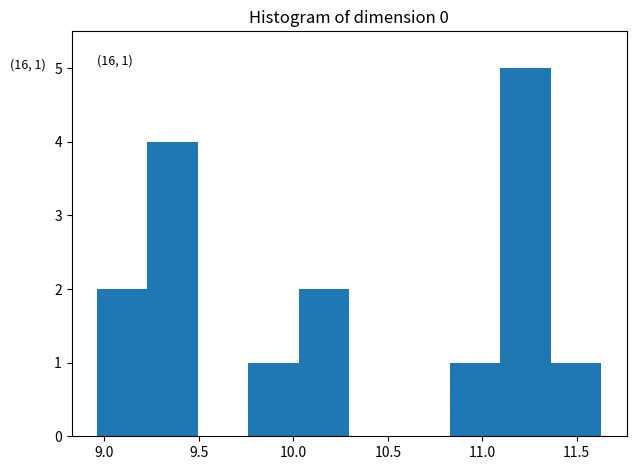

Which range on the x-axis has the tallest bar?

11.10 to 11.35